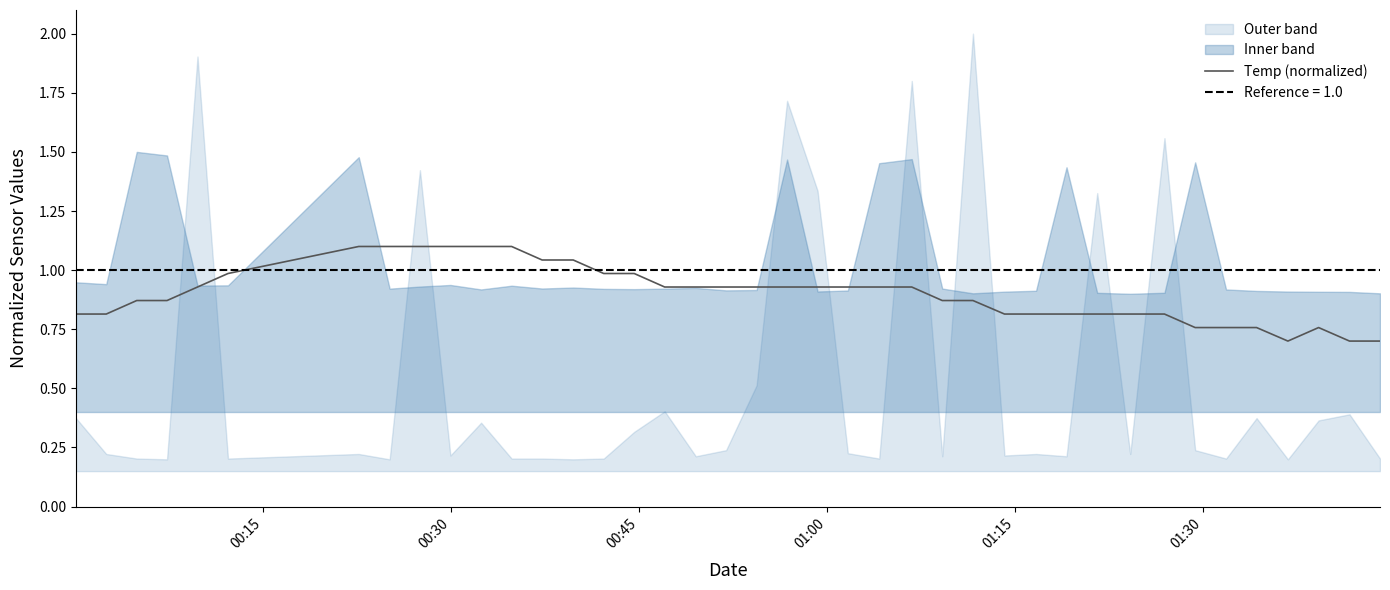

Is this an area chart (filled region under the line)?

No